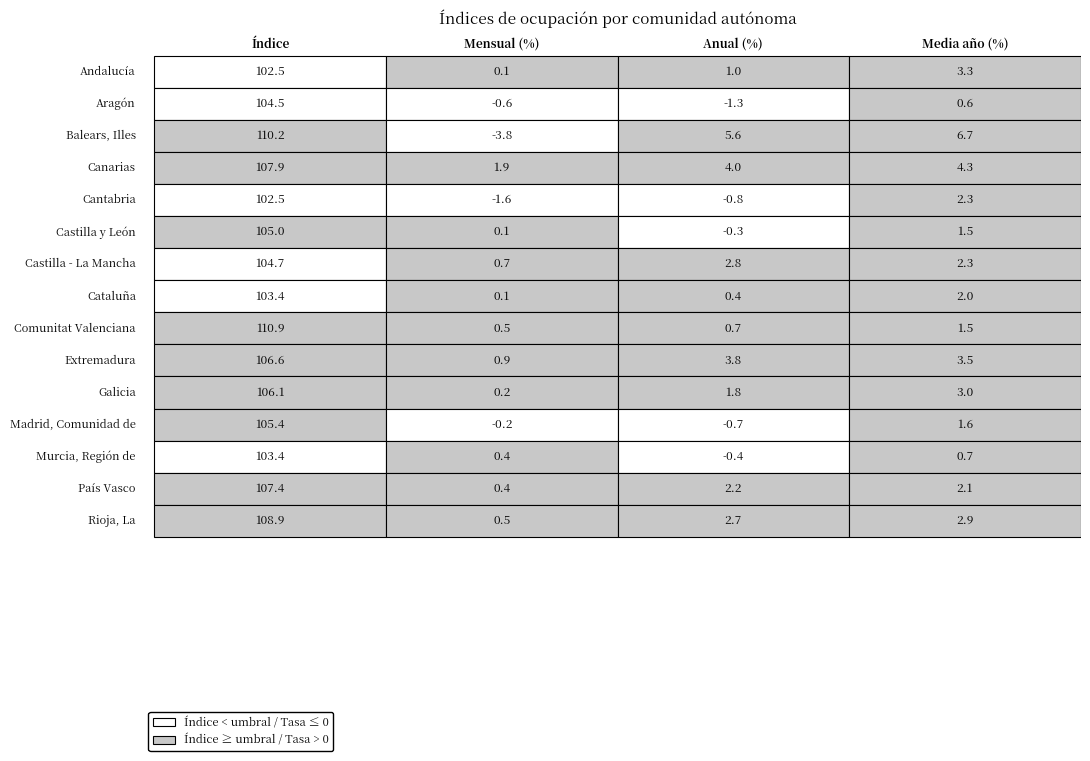

Rank the series at 2 from lowest to highest value.

Aragón, Cantabria, Madrid, Comunidad de, Murcia, Región de, Castilla y León, Cataluña, Comunitat Valenciana, Andalucía, Galicia, País Vasco, Rioja, La, Castilla - La Mancha, Extremadura, Canarias, Balears, Illes